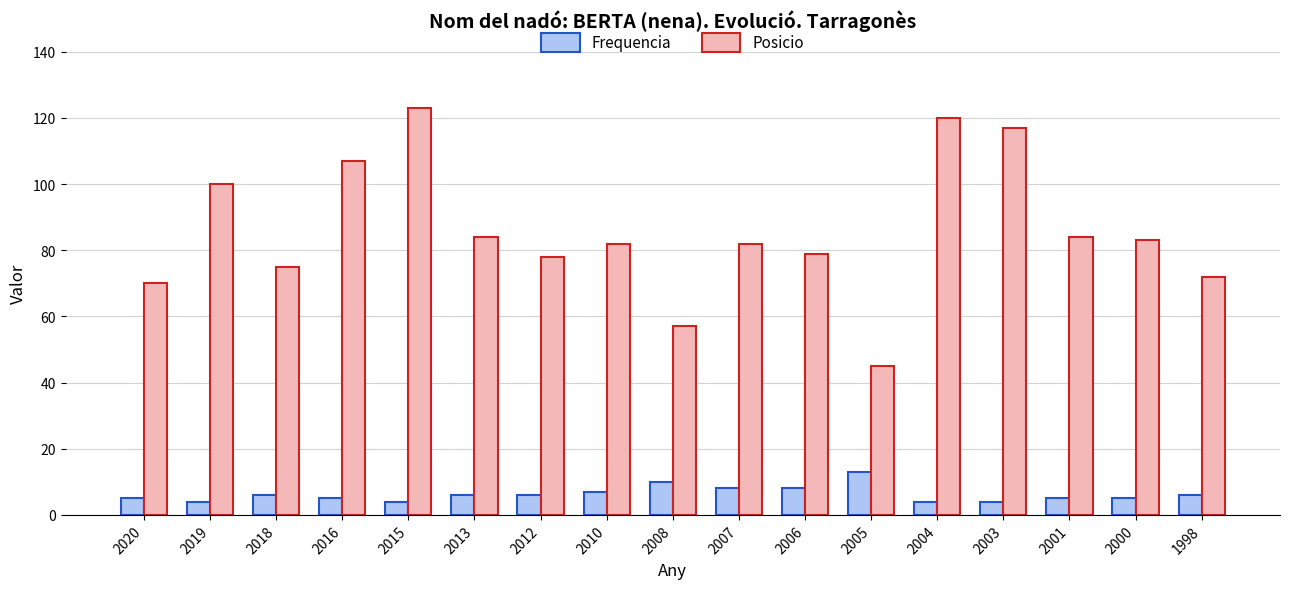

Are the bars grouped side by side (vs. stacked)?

Yes